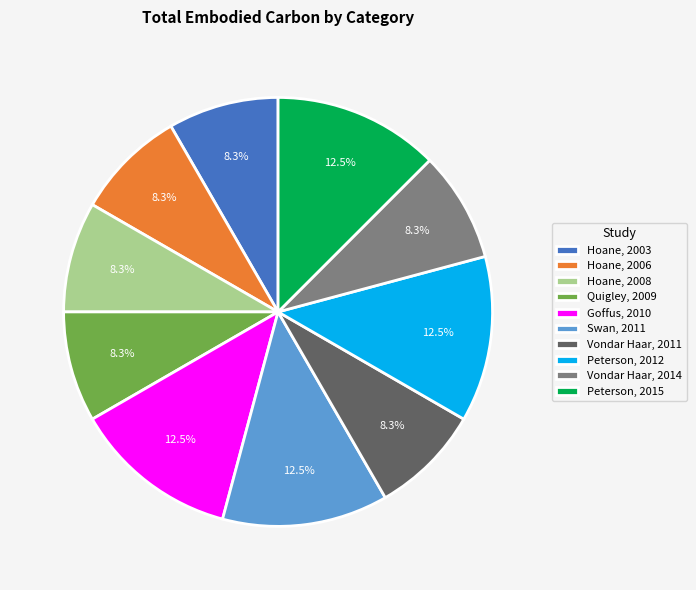

How much of the chart is everything except Goffus, 2010?

87.5%